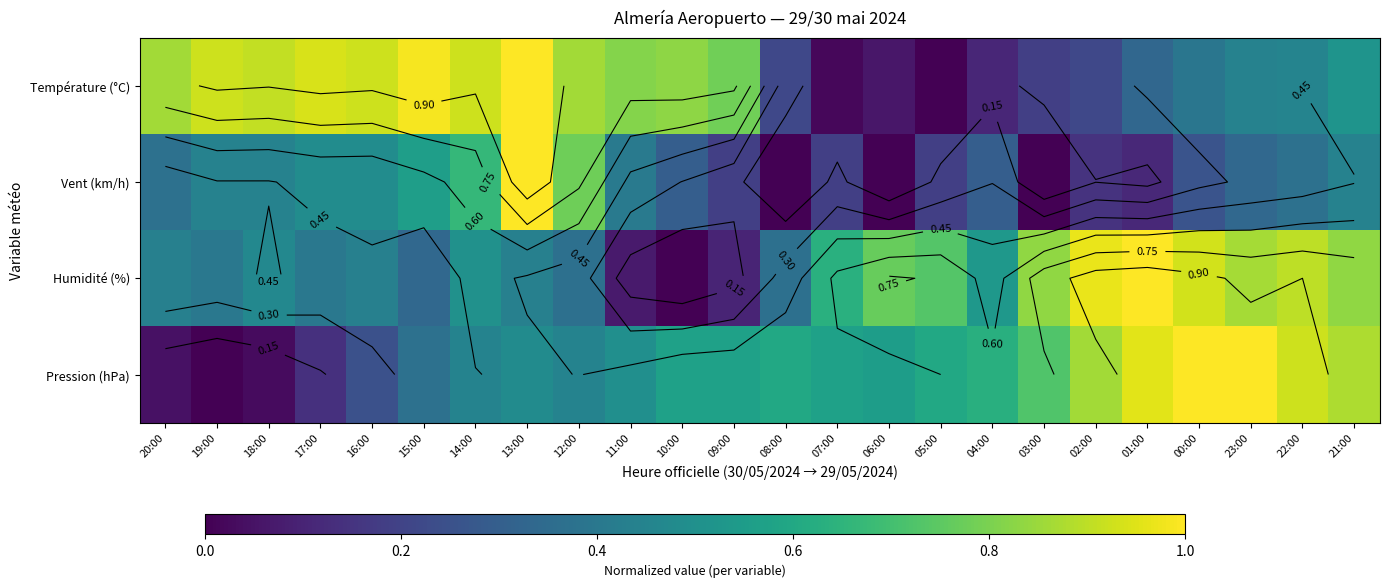

Which series has the largest range (max minus min)?

Température (°C)